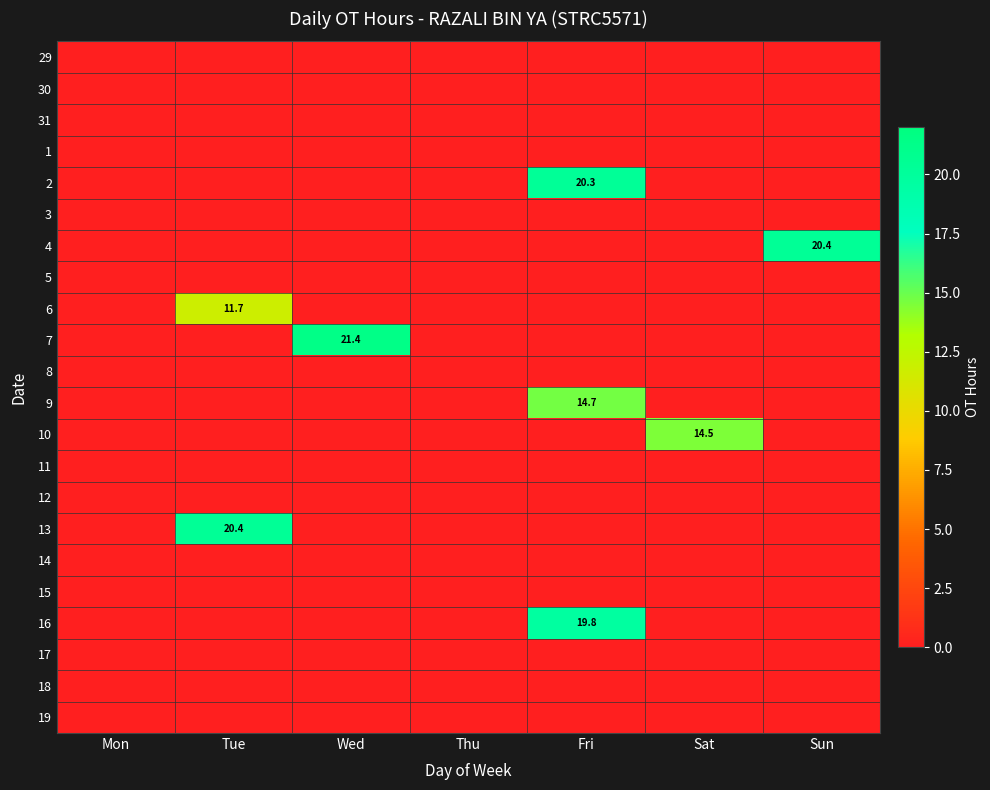

Which category has the lowest value across all series?

Mon